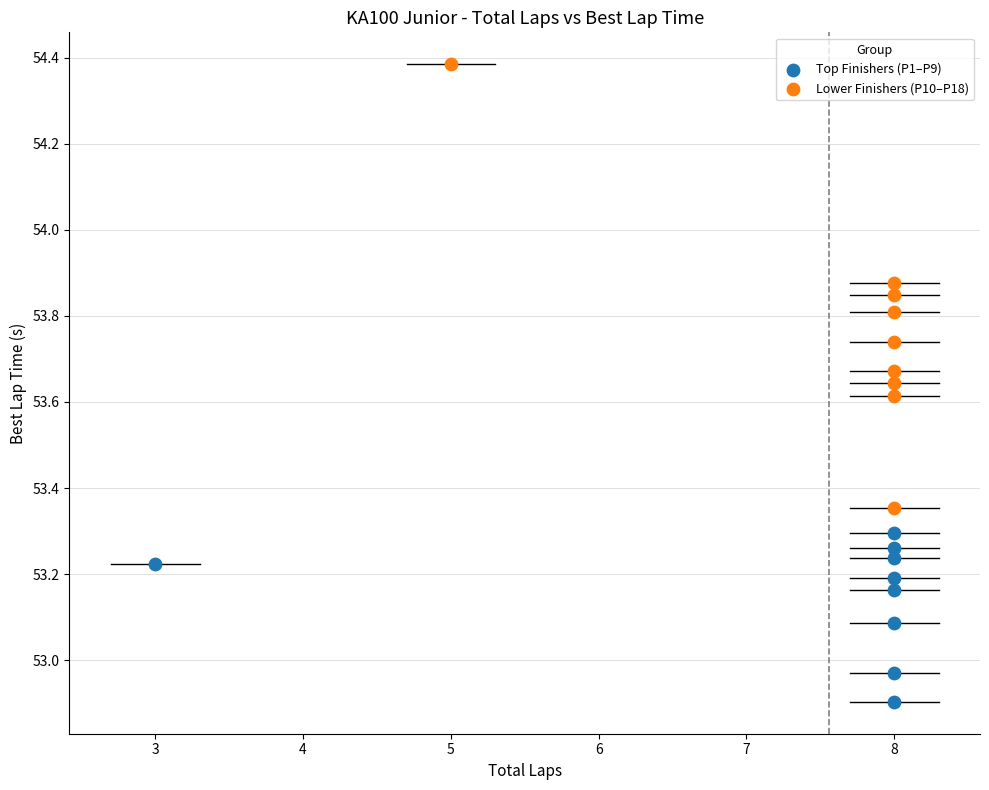

Which series reaches the minimum Y coordinate?

Top Finishers (P1–P9)